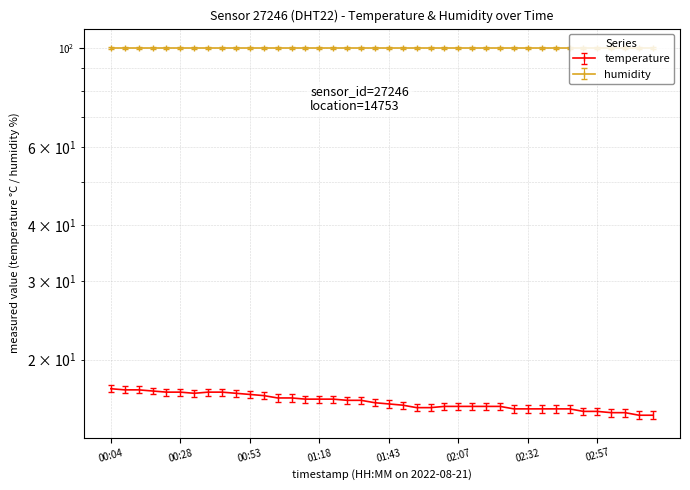

Reading left to right, what are all the values shown in this chart?

17.2	17.1	17.1	17.0	16.9	16.9	16.8	16.9	16.9	16.8	16.7	16.6	16.4	16.4	16.3	16.3	16.3	16.2	16.2	16.0	15.9	15.8	15.6	15.6	15.7	15.7	15.7	15.7	15.7	15.5	15.5	15.5	15.5	15.5	15.3	15.3	15.2	15.2	15.0	15.0